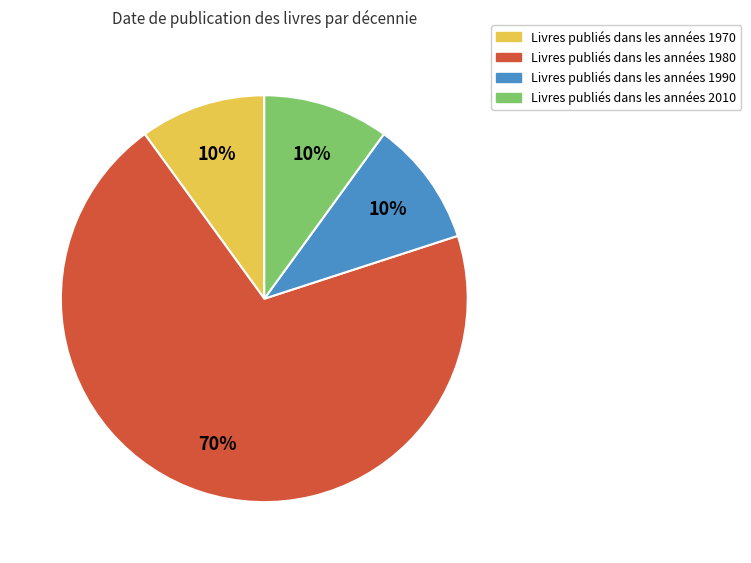

To the nearest percent, what is the average slice percentage?

25%